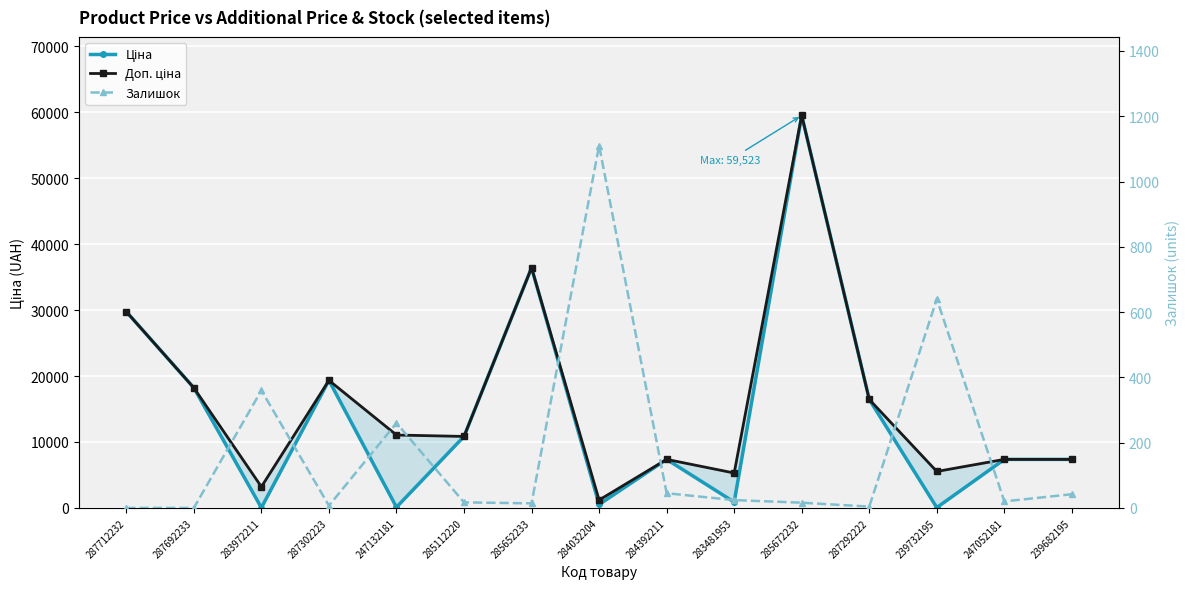

Is it true that Ціна equals 55.3 at 239732195?

True